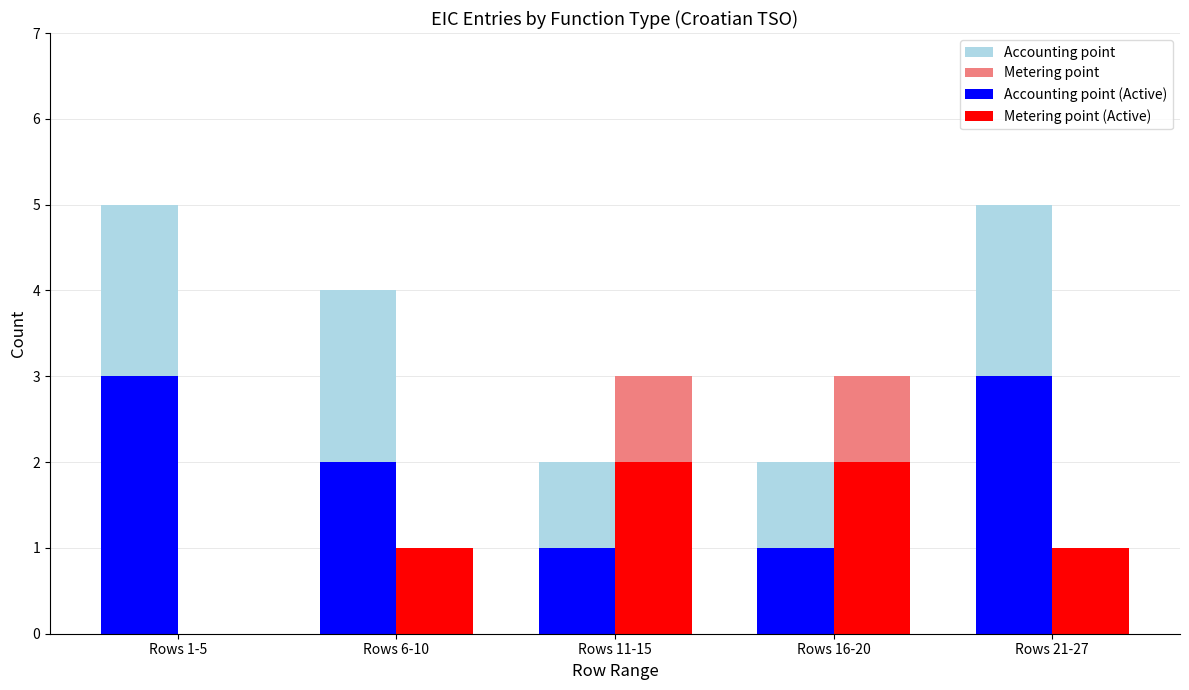

Which series has the largest total across all categories?

Accounting point